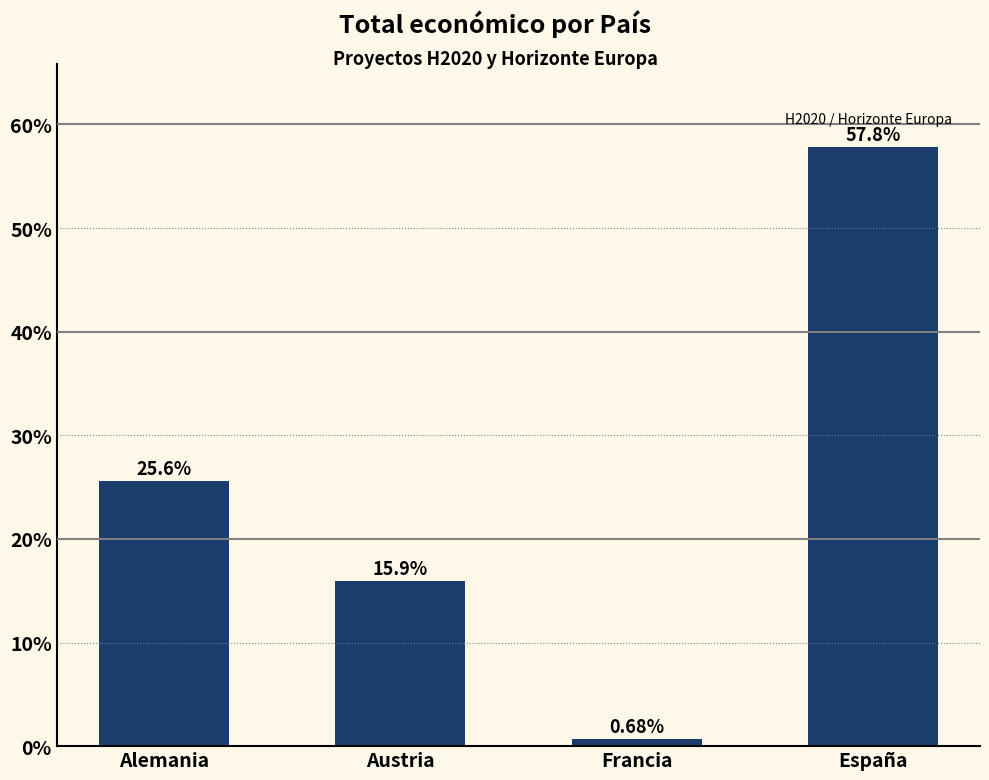

The value at Austria is 15.9. True or false?

True